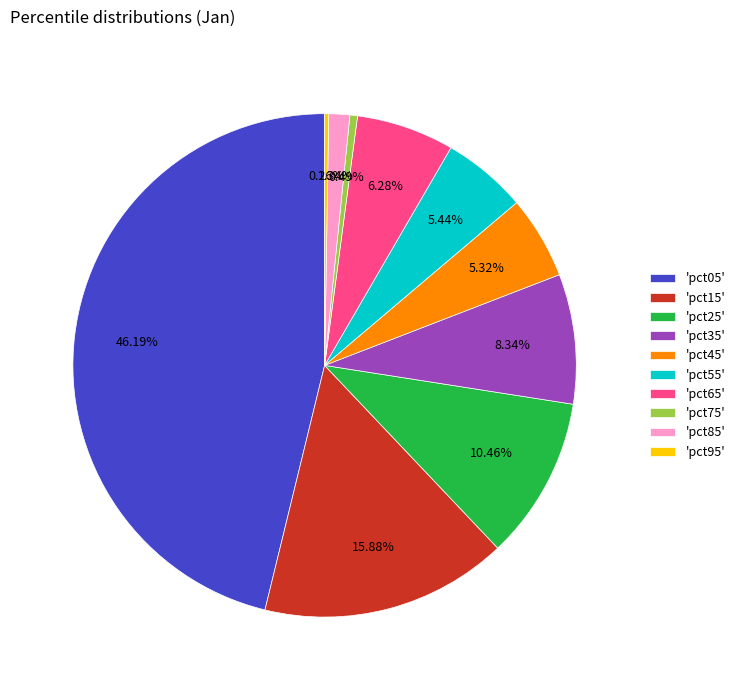

Between 'pct75' and 'pct15', which is larger?

'pct15'